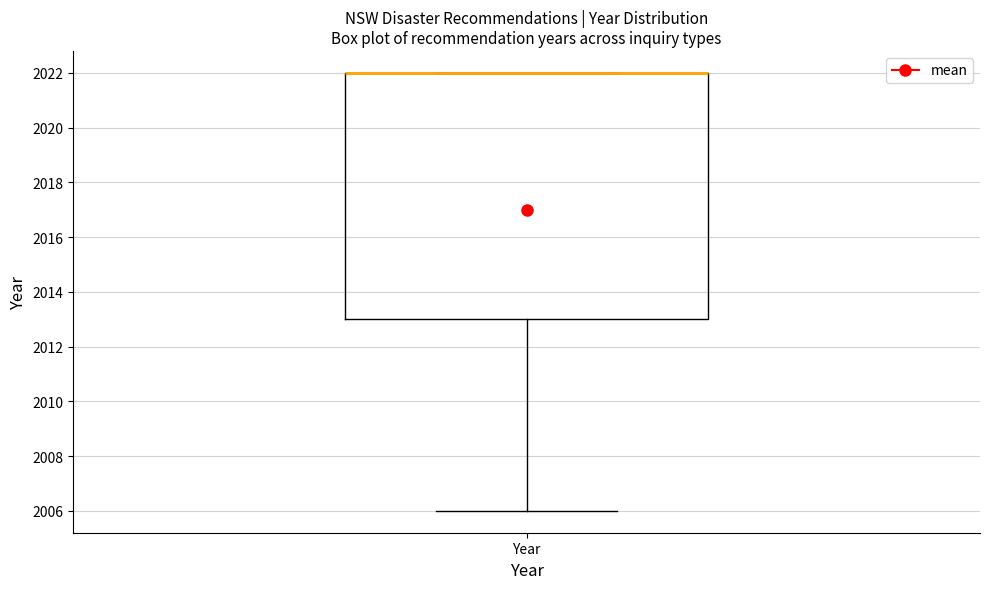

Read this box plot against the y-axis: the position of the median line, the range covered by the box, and the ends of both whiskers. The values are not printed on the chart, so give them approximately, as read against the axis.

median 2022 (drawn on the box's upper edge), box 2013 to 2022, whiskers 2006 to 2022